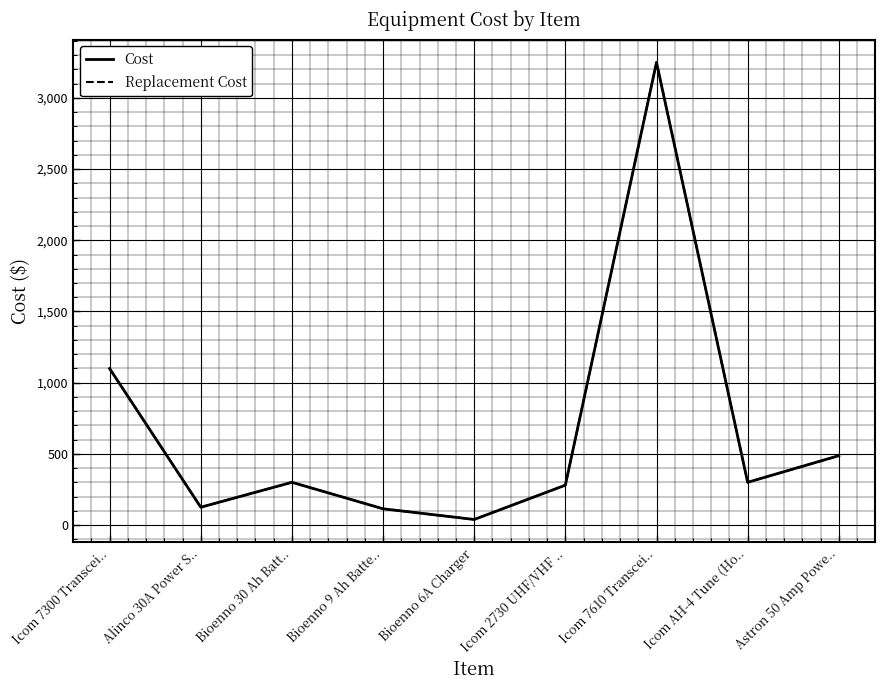

True or false: Replacement Cost has a value of 279.9 at Icom 2730 UHF/VHF ...

True